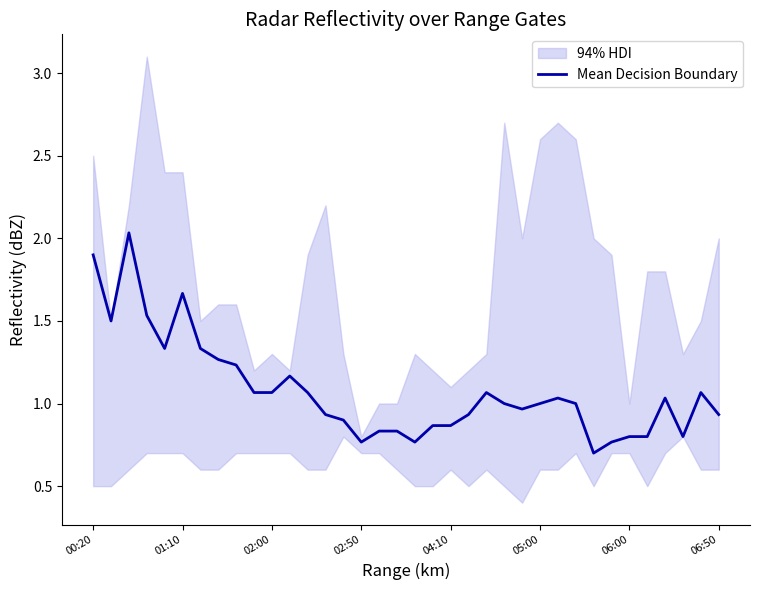

How many points are lower than both their immediate neighbors (excluding endpoints)?

7